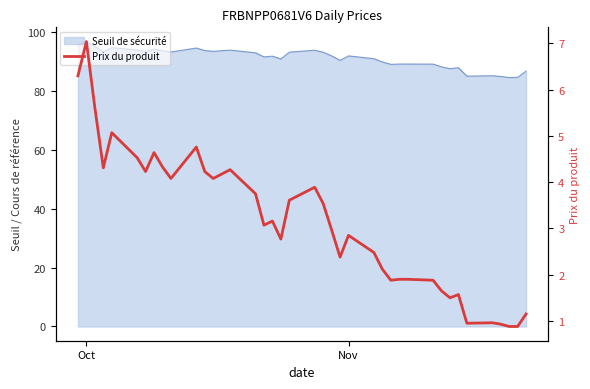

True or false: the data shows 0.9 at 24.

False